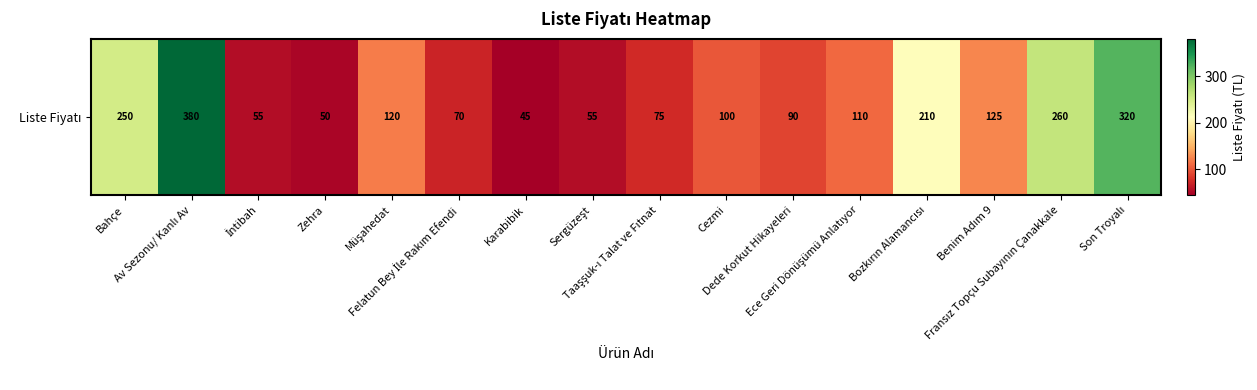

The chart shows a value of 50 at Zehra. True or false?

True